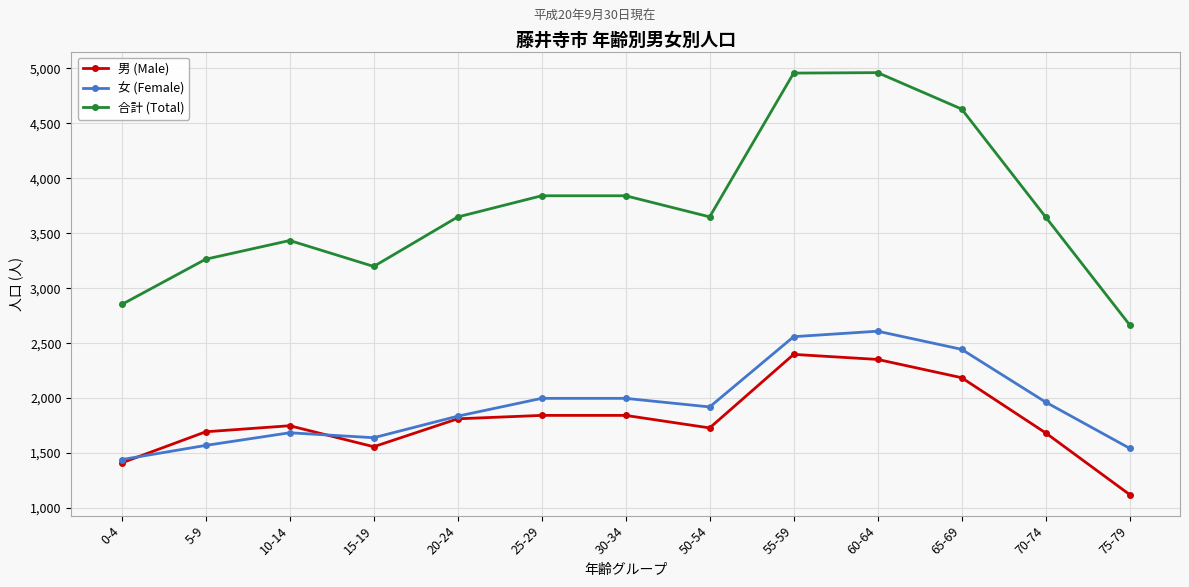

How many series are shown in this chart?

3